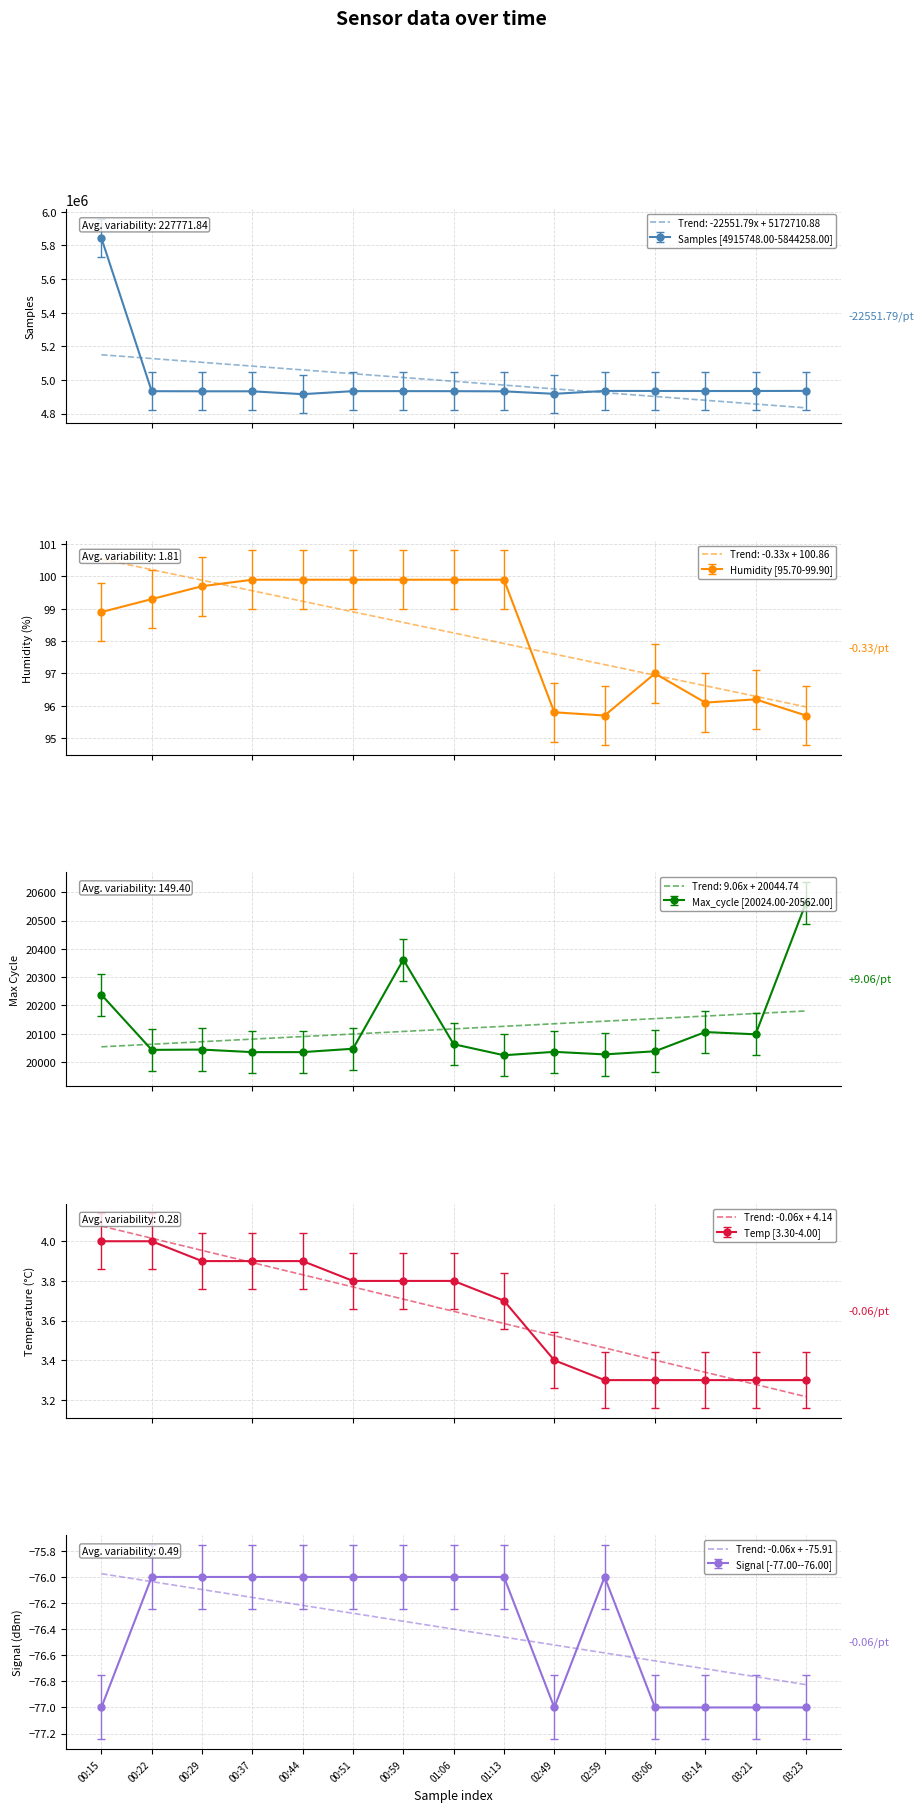

Which series has the largest total across all categories?

Samples